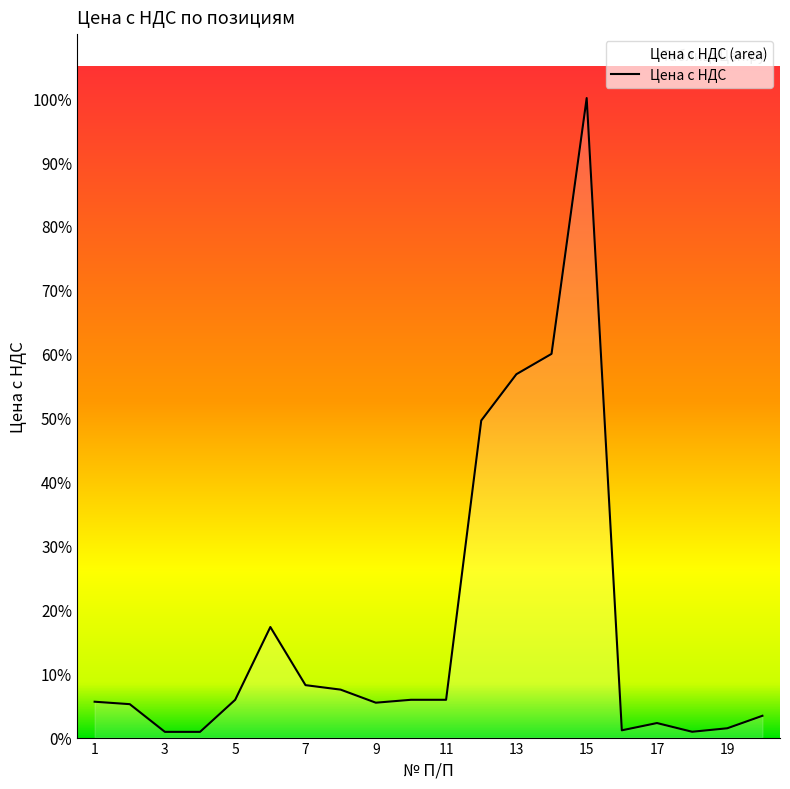

Where does the data first go above 1391?

6